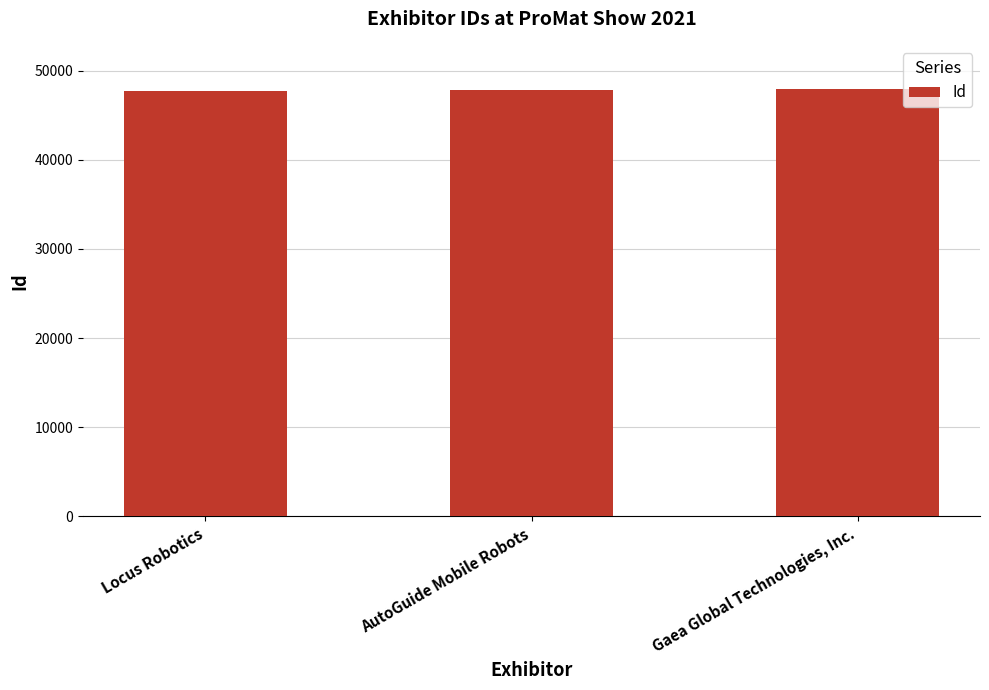

What is the label of the 1st bar from the left?

Locus Robotics